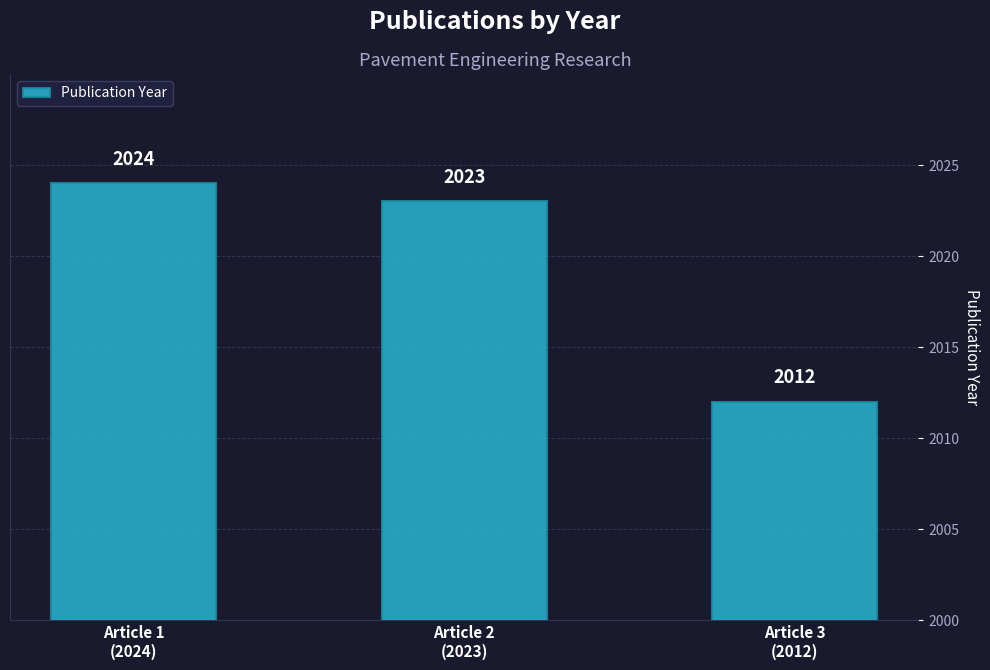

Reading left to right, extract all data points from this chart.

2024	2023	2012